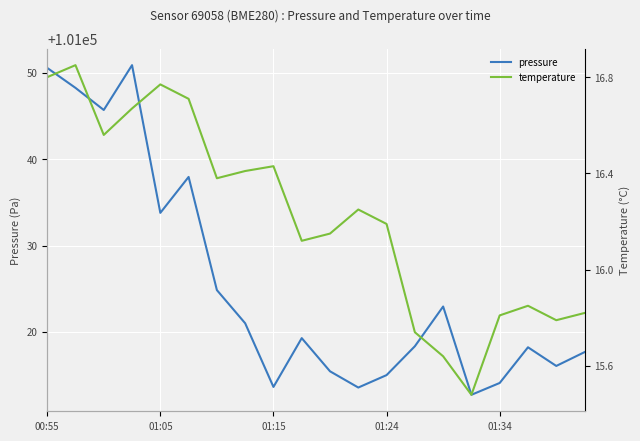

Is it true that pressure equals 139117.5 at 01:24?

False